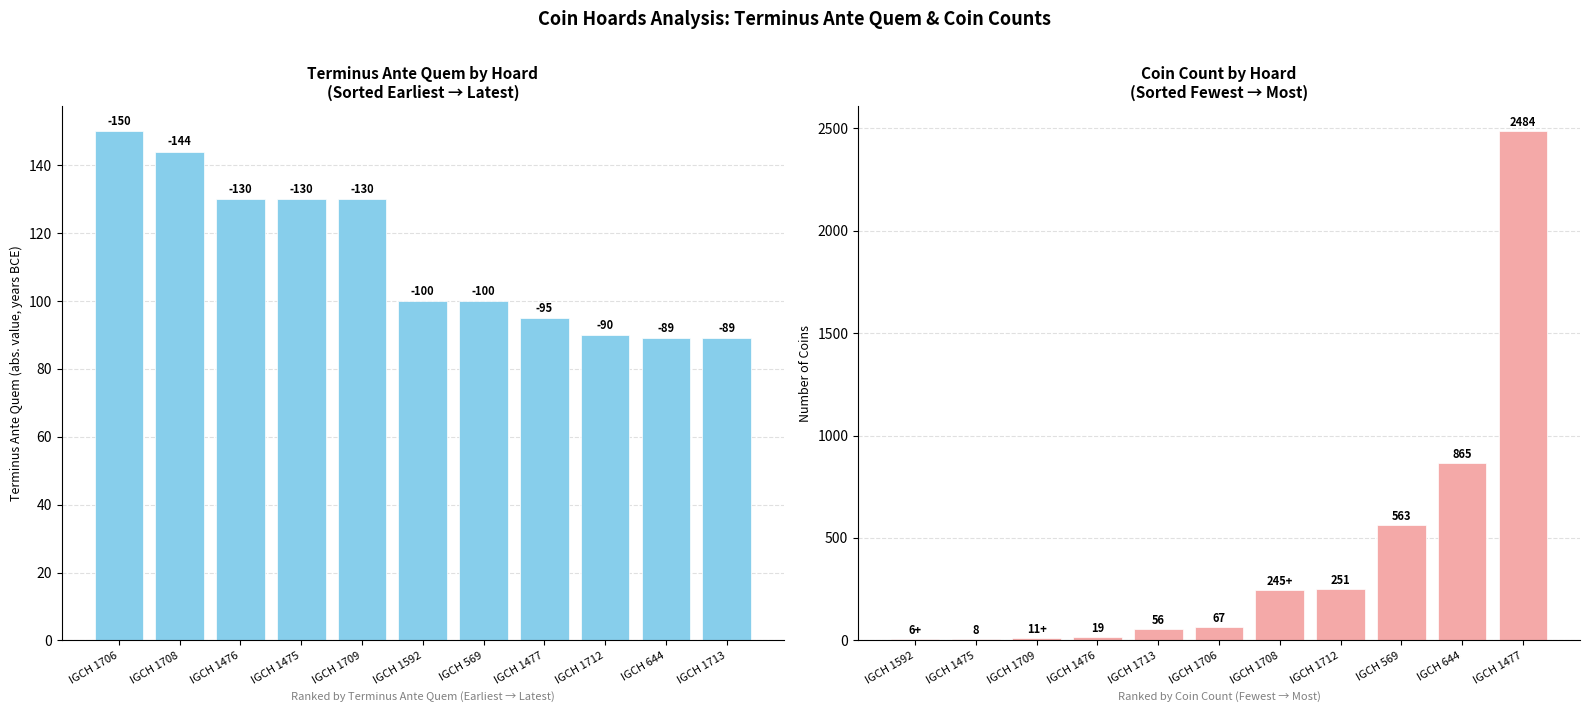

How many bars are there in total?

22